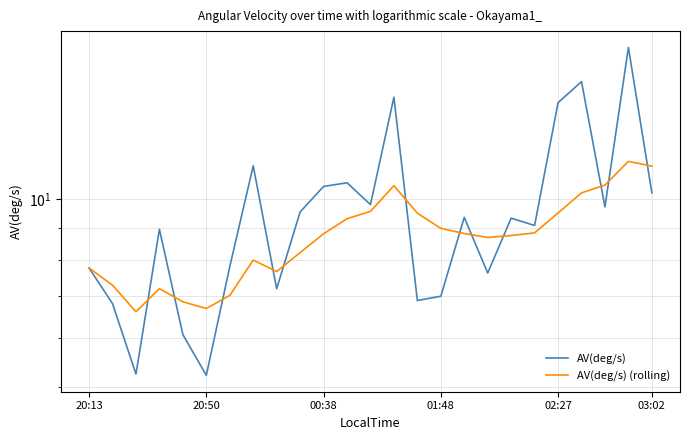

The value of AV(deg/s) (rolling) at 20:50 is 11.8. True or false?

False